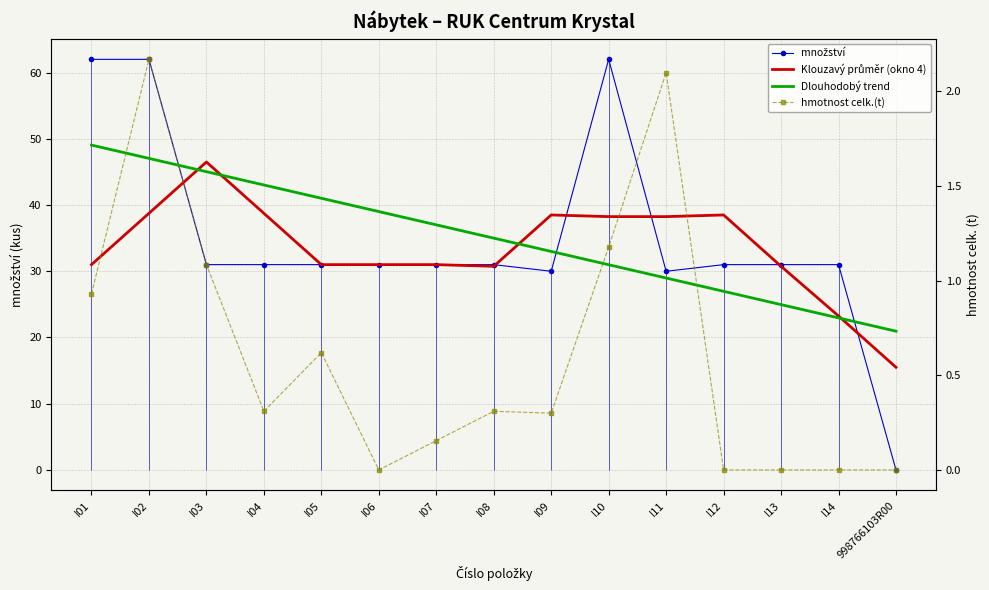

At which category is the sum across all series the highest?

I02